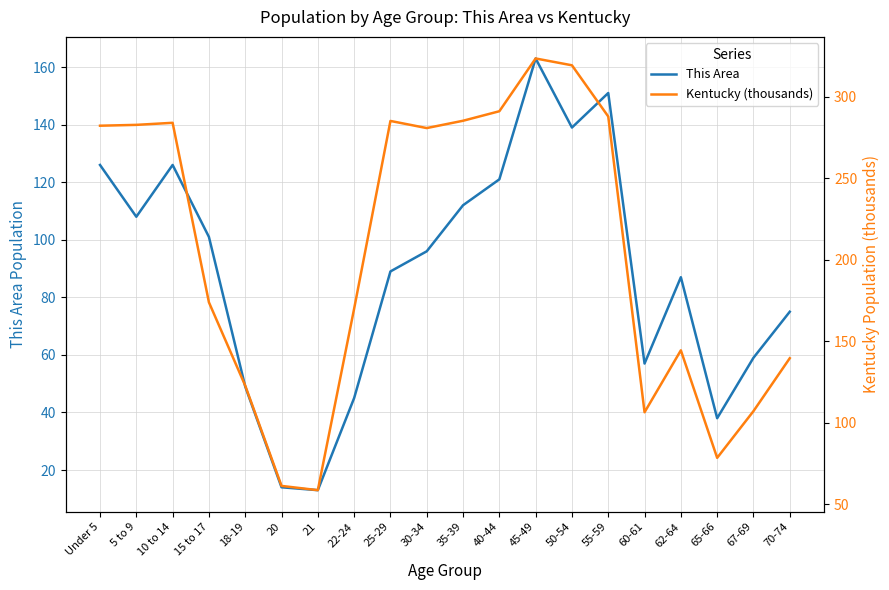

True or false: Kentucky (thousands) and This Area cross at least once.

False